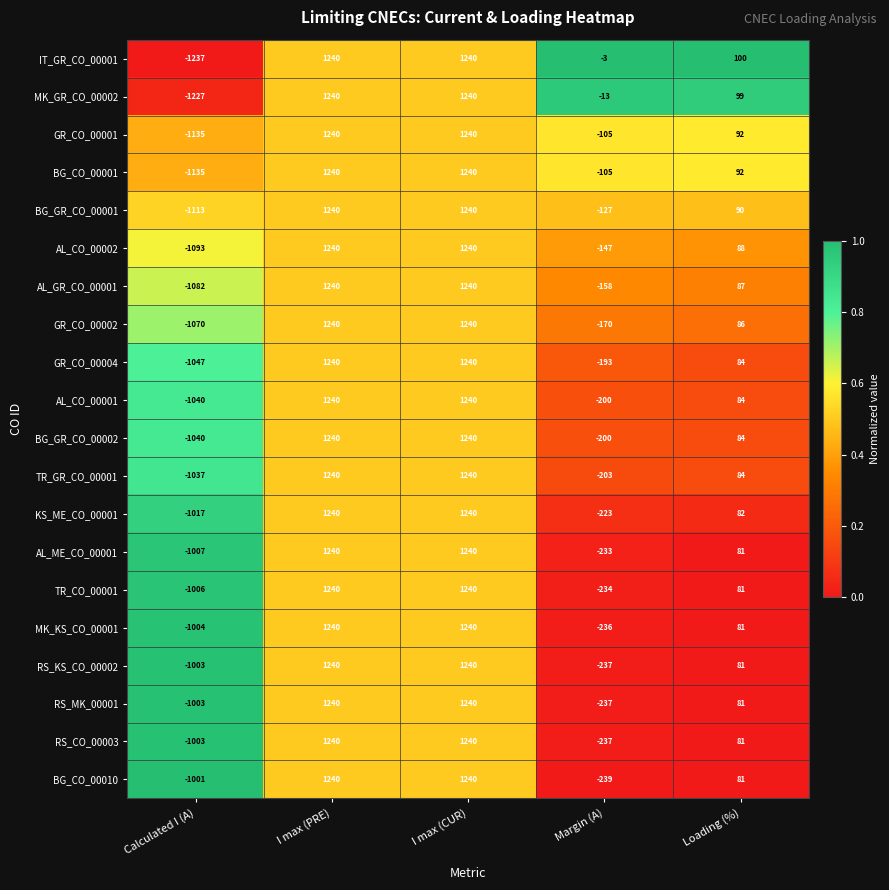

What is the total value across all series at Calculated I (A)?

-21300